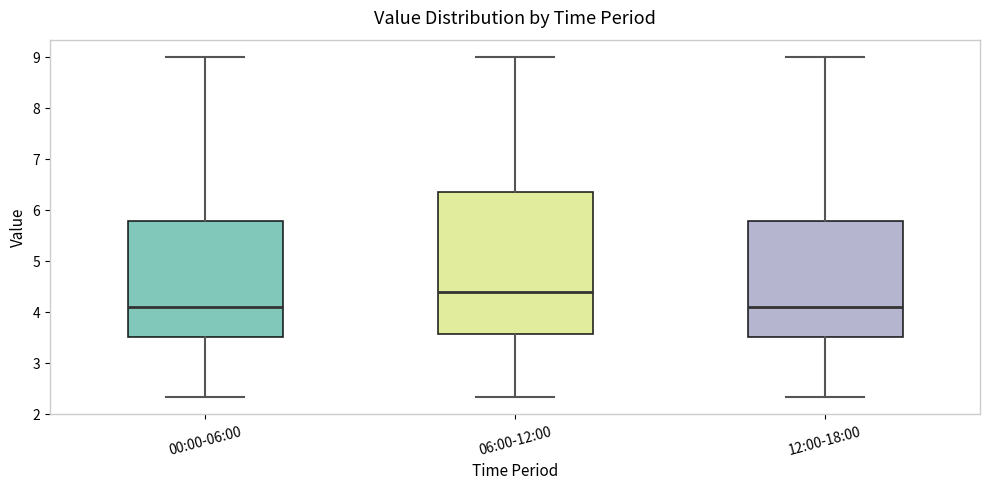

Which box is the tallest, from its lower edge to its upper edge?

06:00-12:00